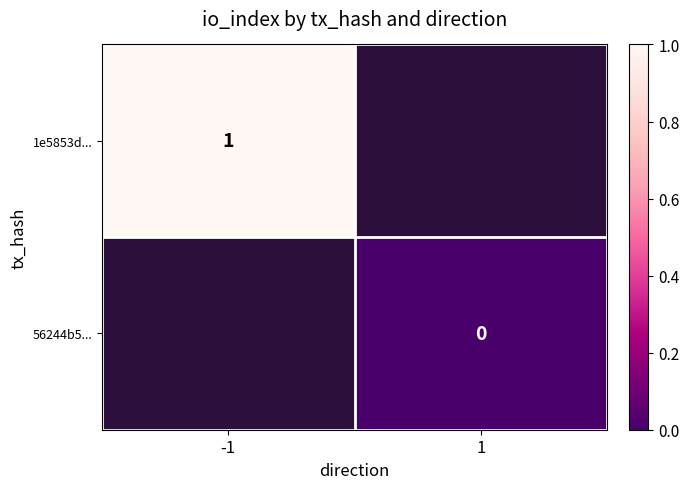

Rank the series by their average value, from highest to lowest.

1e5853d..., 56244b5...